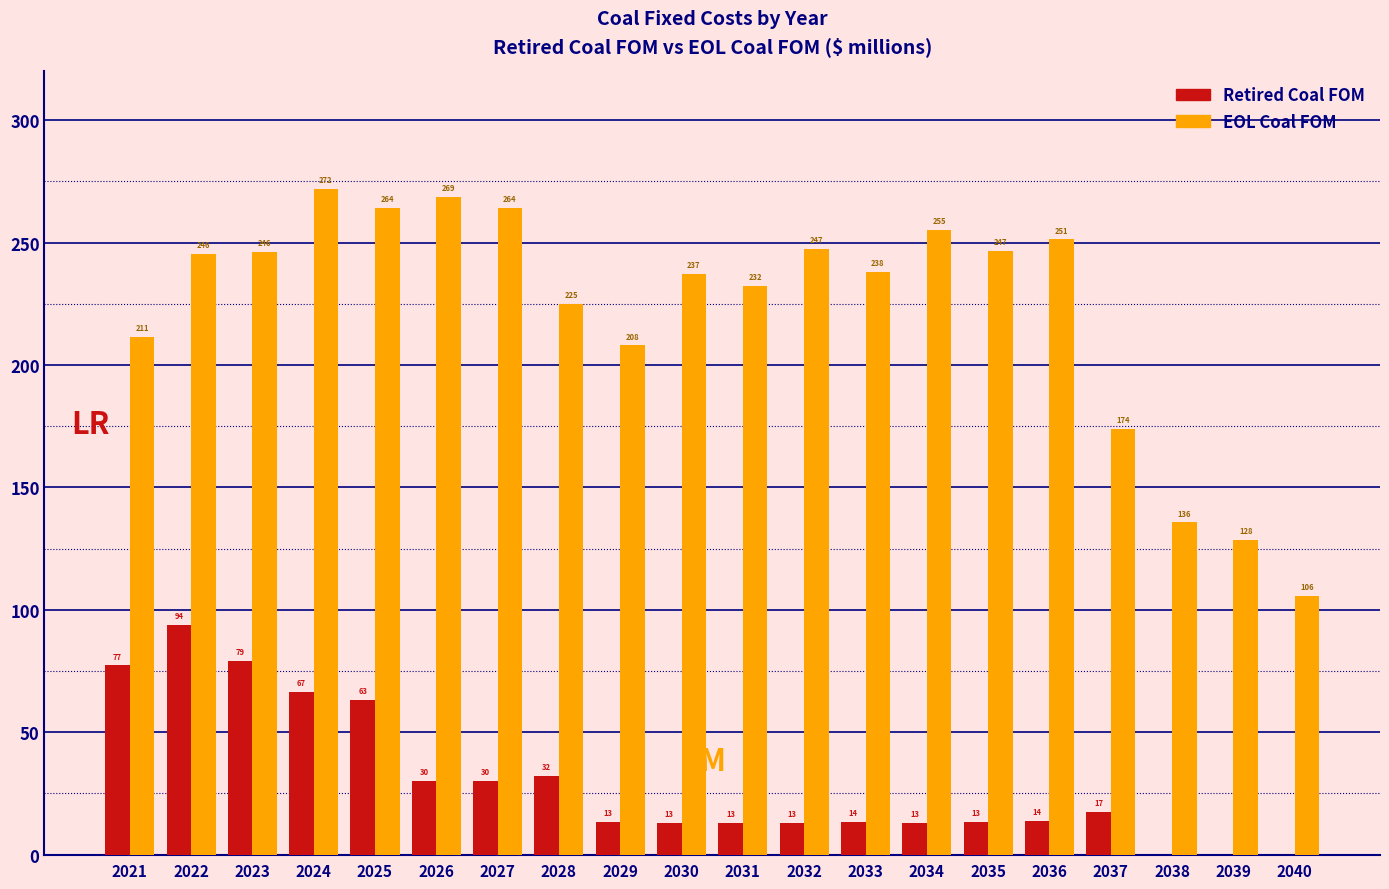

At which label is EOL Coal FOM closest to 188?

2037